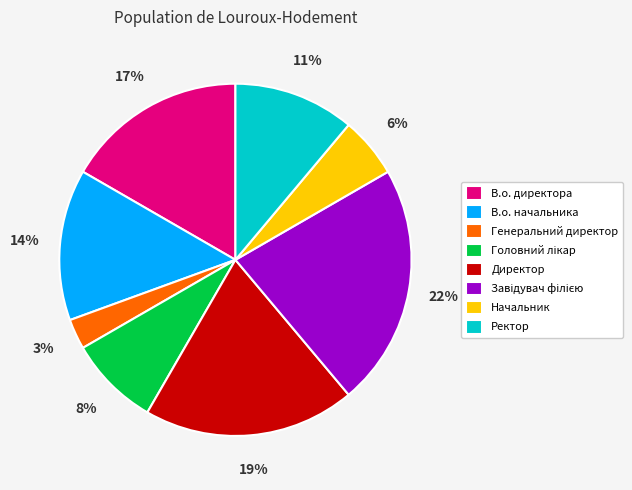

Is there any slice that represents more than half of the pie?

No